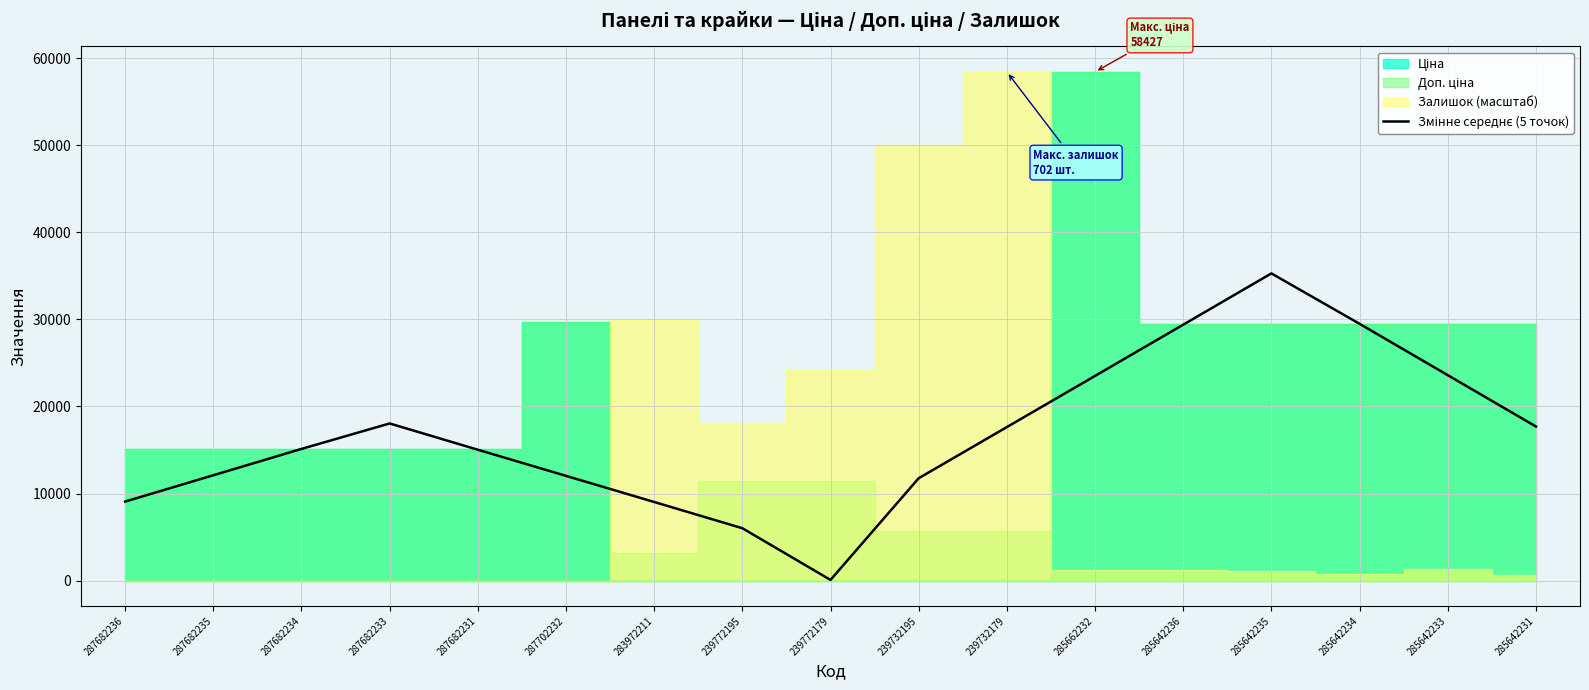

True or false: the data has more than 1 interior local peaks.

True